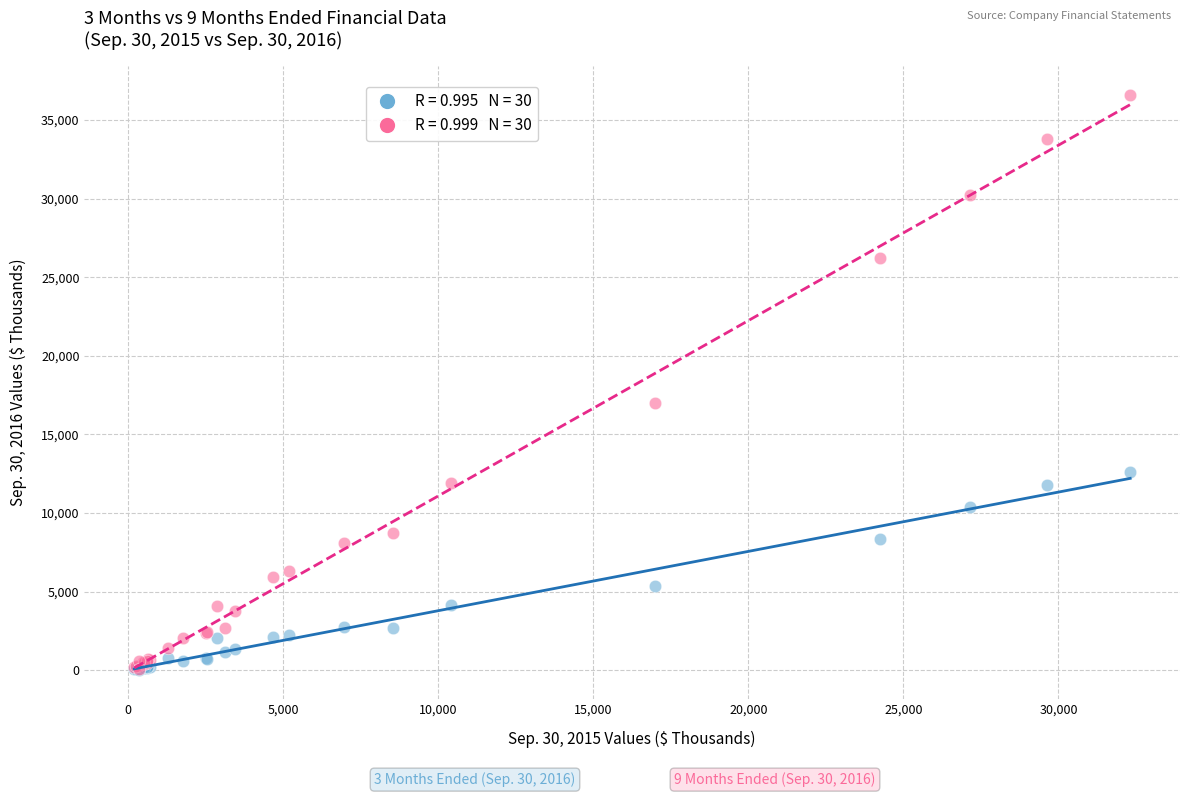

Across all series, what Y value is closest to 18287?

16988